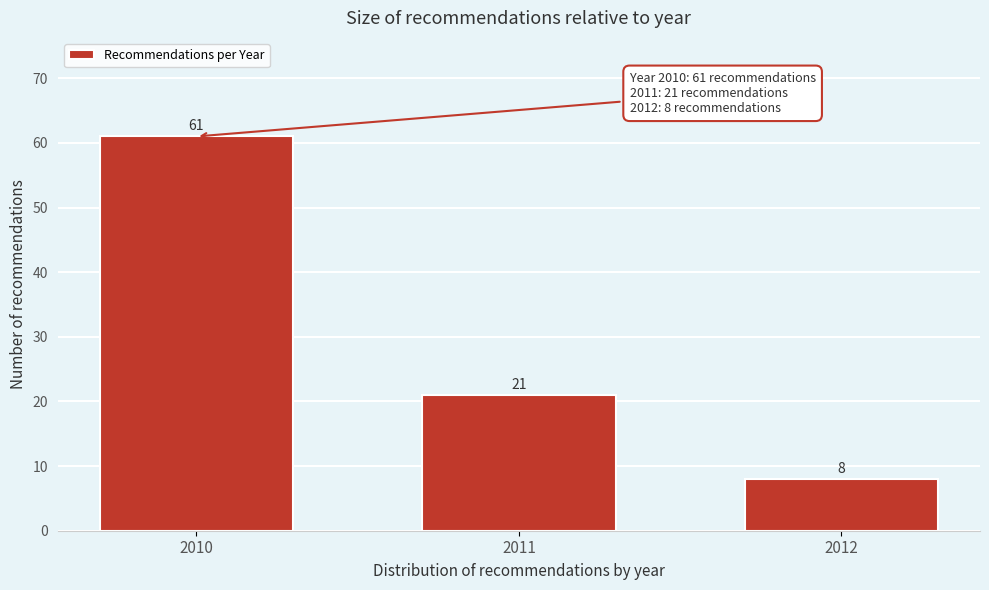

Reading right to left, list all the values displayed in this chart.

2012=8	2011=21	2010=61